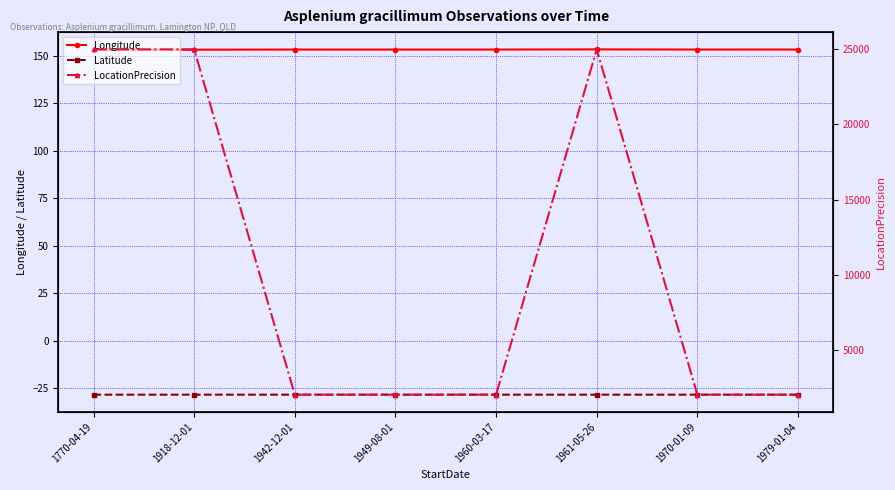

At which category does Longitude reach its first local peak?

1961-05-26